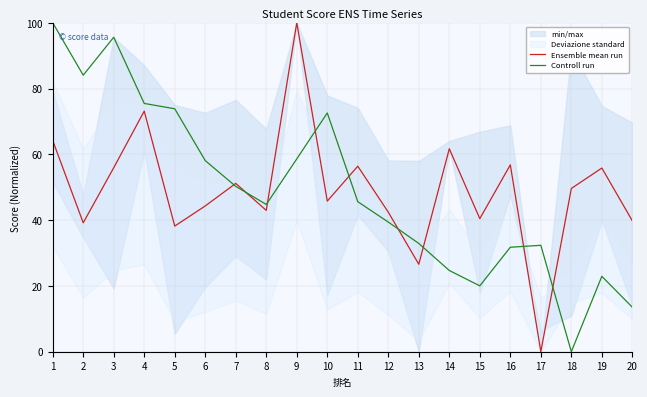

Where does the Controll run series first go above 45?

1